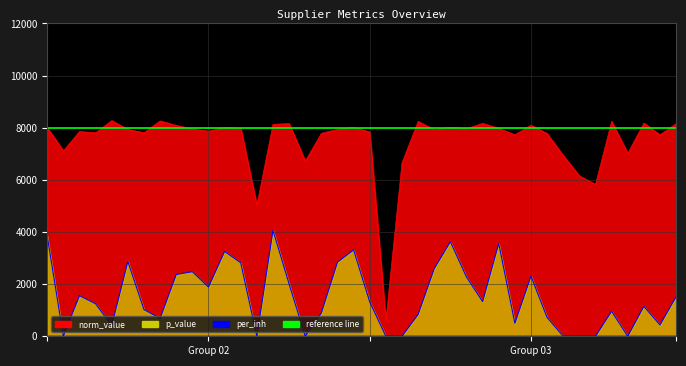

Which series has the largest total across all categories?

norm_value